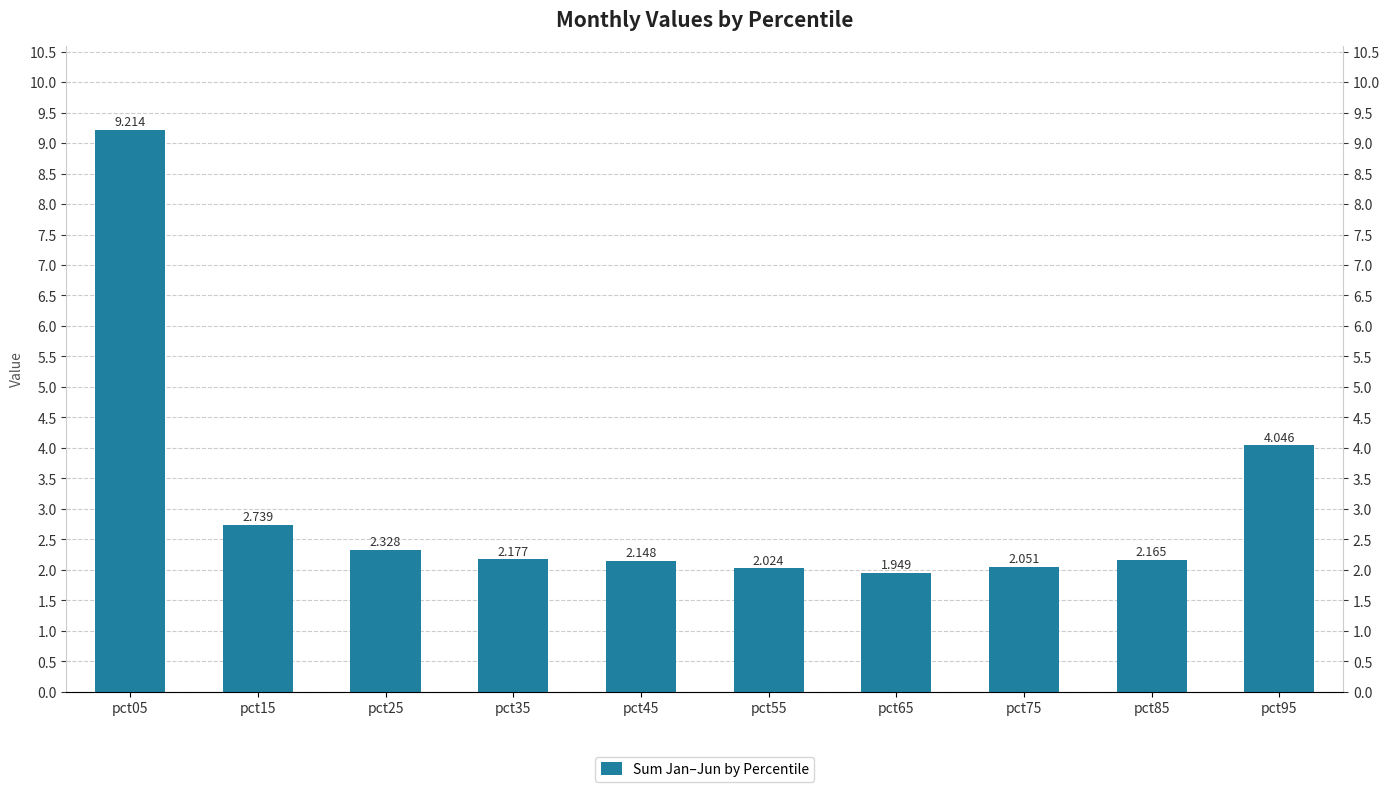

Is it true that the value at pct15 is 2.7?

True